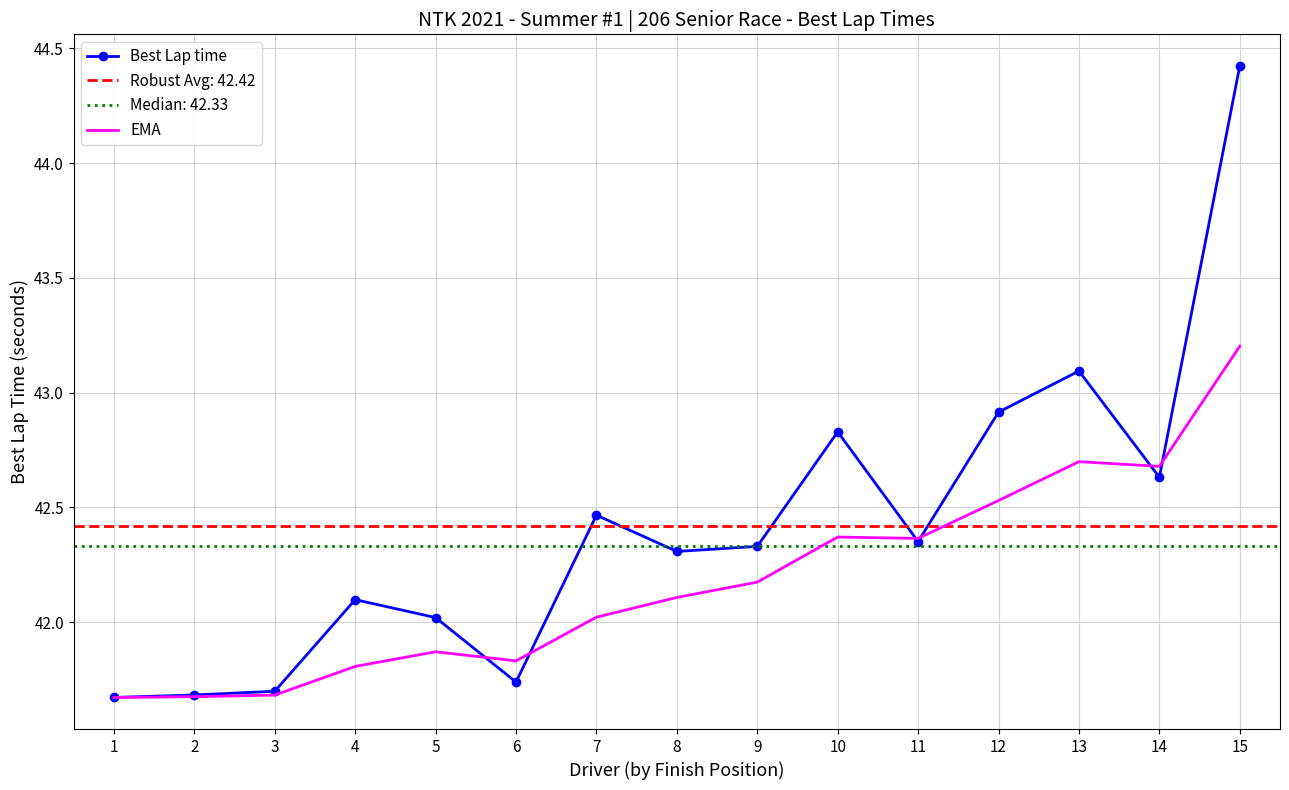

What is the minimum value shown in the chart?

41.7